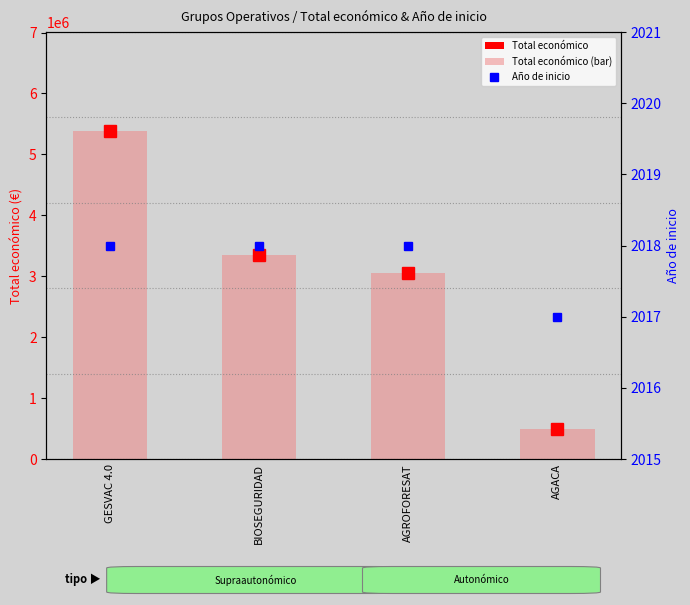

Is the value of Total económico at AGROFORESAT greater than the value of Año de inicio at GESVAC 4.0?

Yes